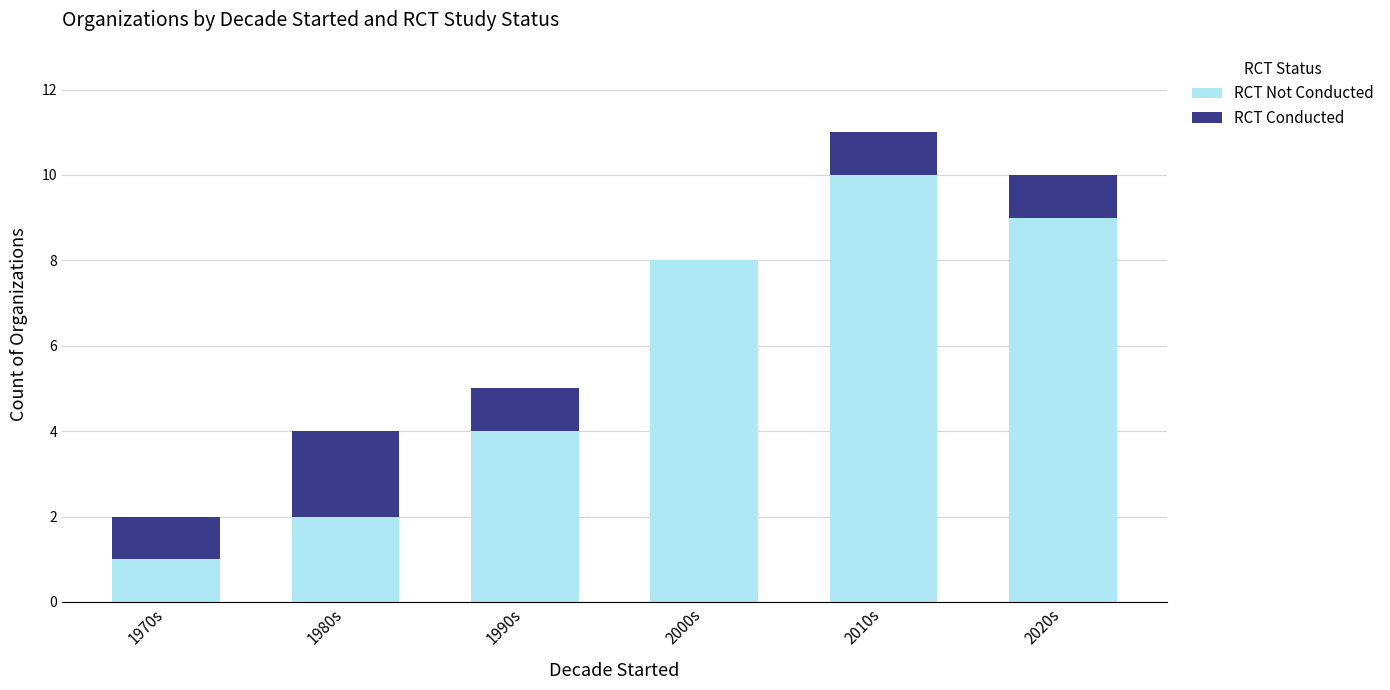

True or false: RCT Not Conducted has a value of 5 at 2010s.

False